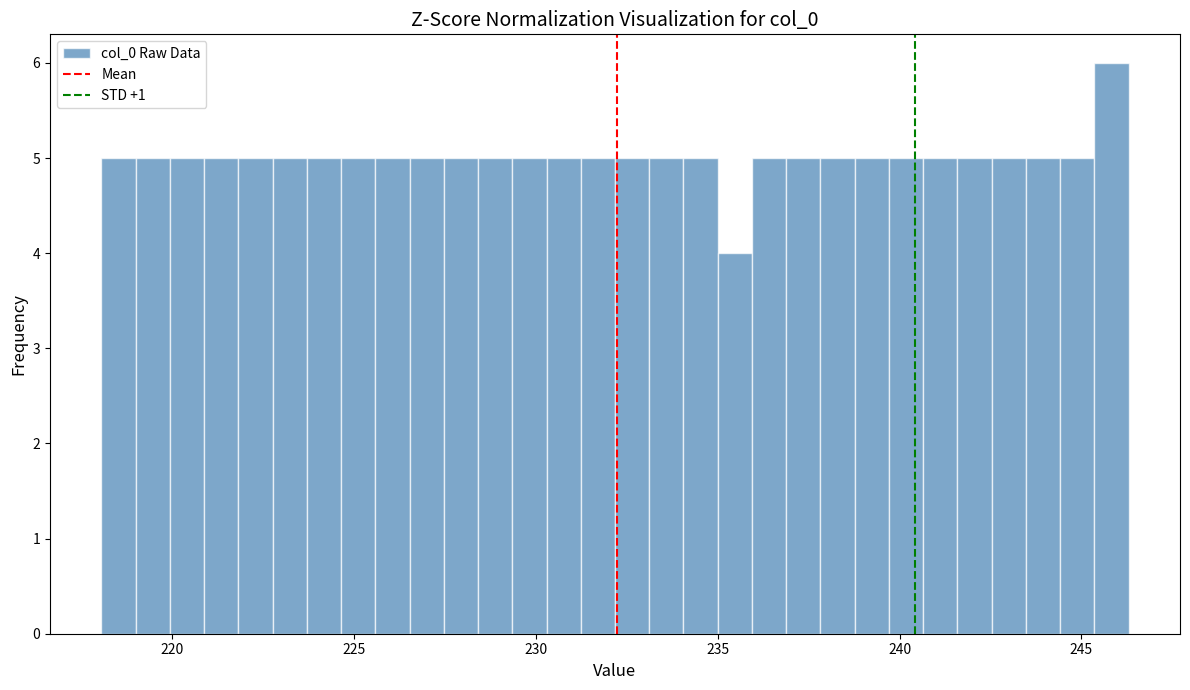

Around what value on the x-axis is the tallest bar? Give the approximate position of its centre, as read against the axis.

246.0